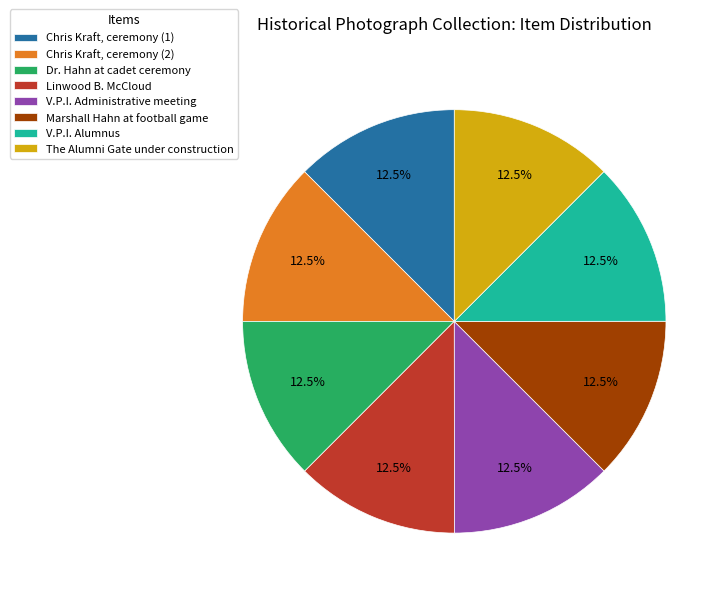

Is Marshall Hahn at football game the majority of the pie?

No